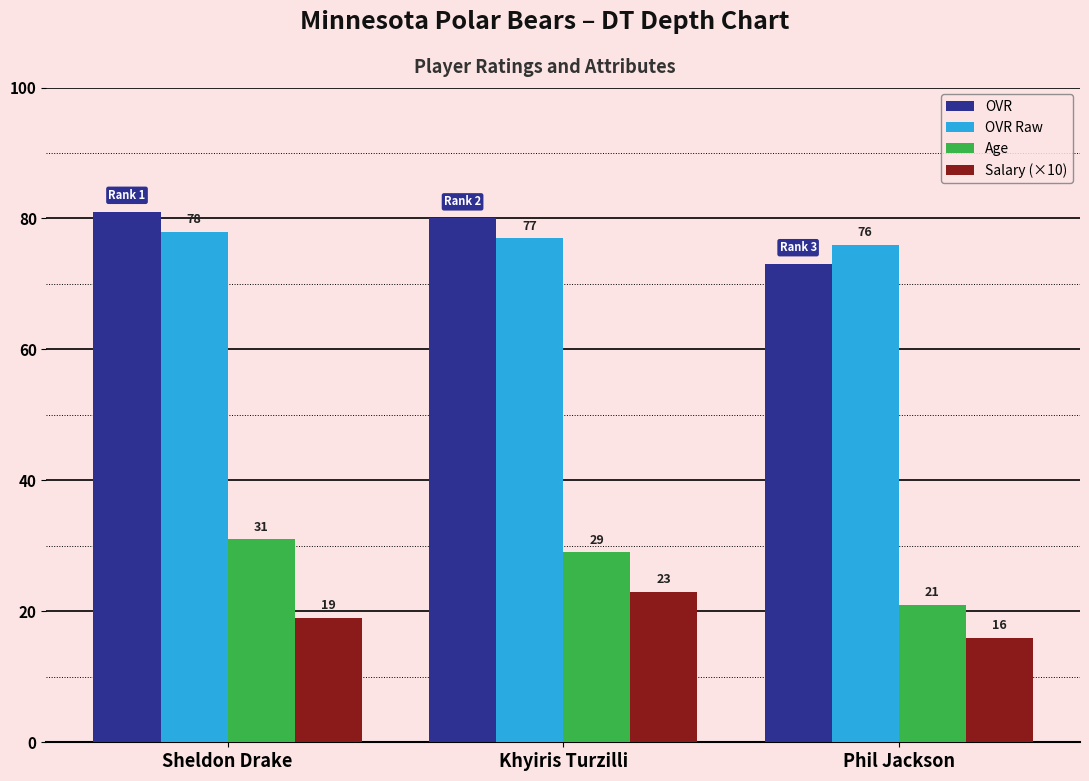

Which series has the widest spread of values?

Age